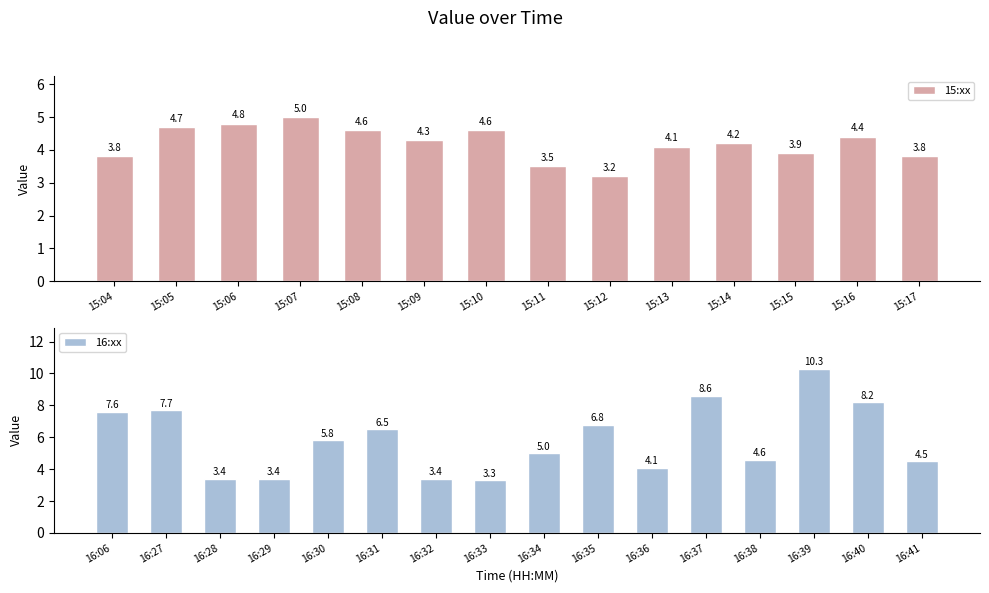

The value at 15:14 is 1.9. True or false?

False